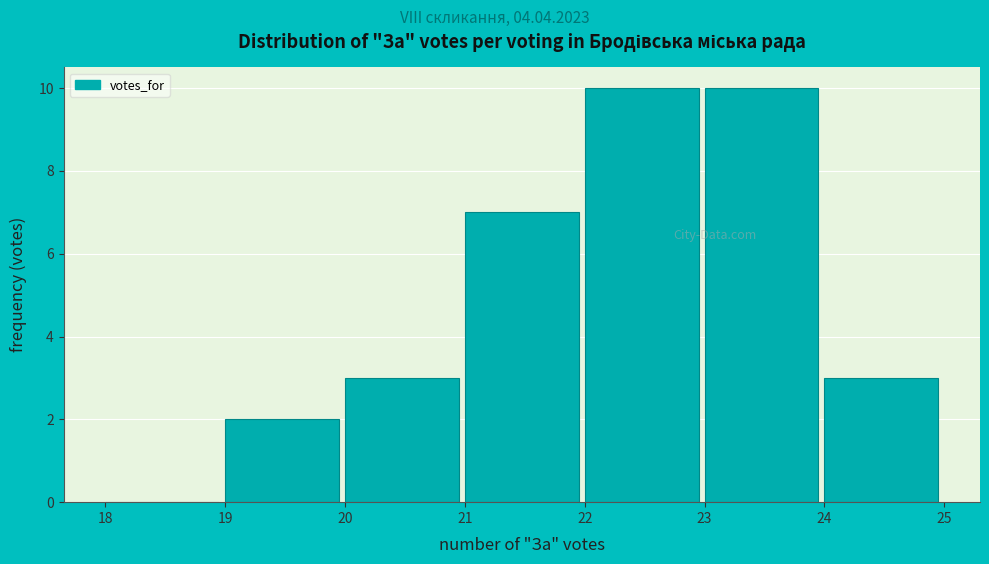

What is the height of the bar covering 22 to 23 on the x-axis? The values are not printed on the chart, so give them approximately, as read against the axis.

10